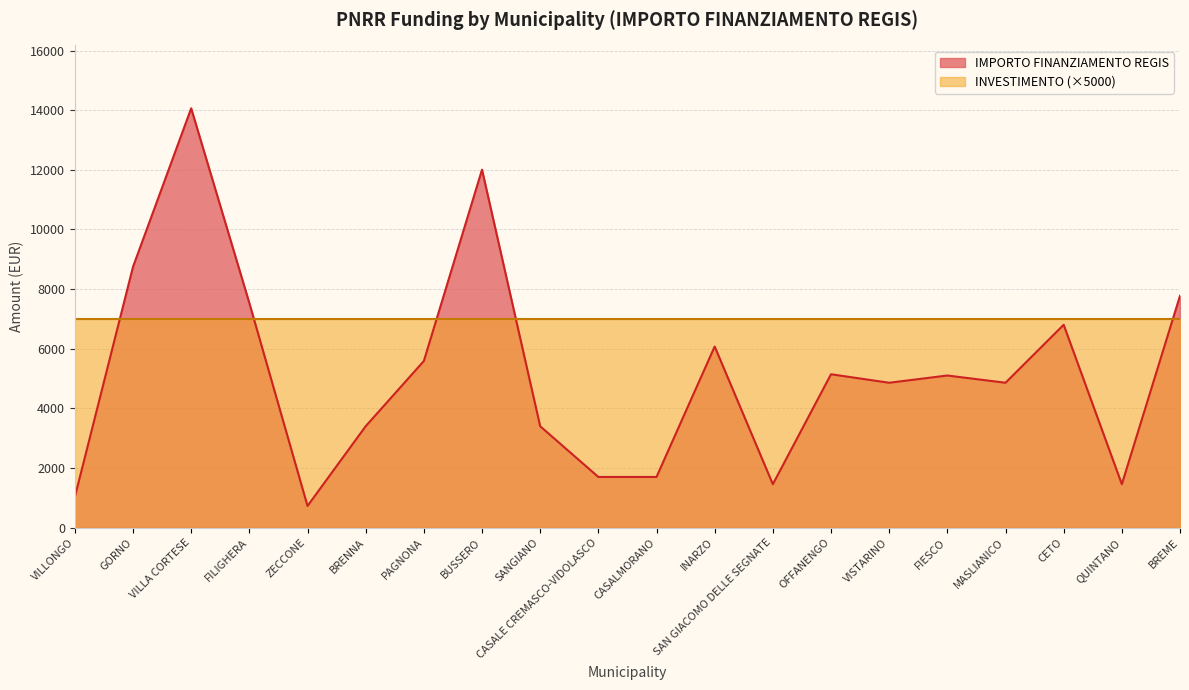

At which category does the chart reach its peak across all series?

VILLA CORTESE